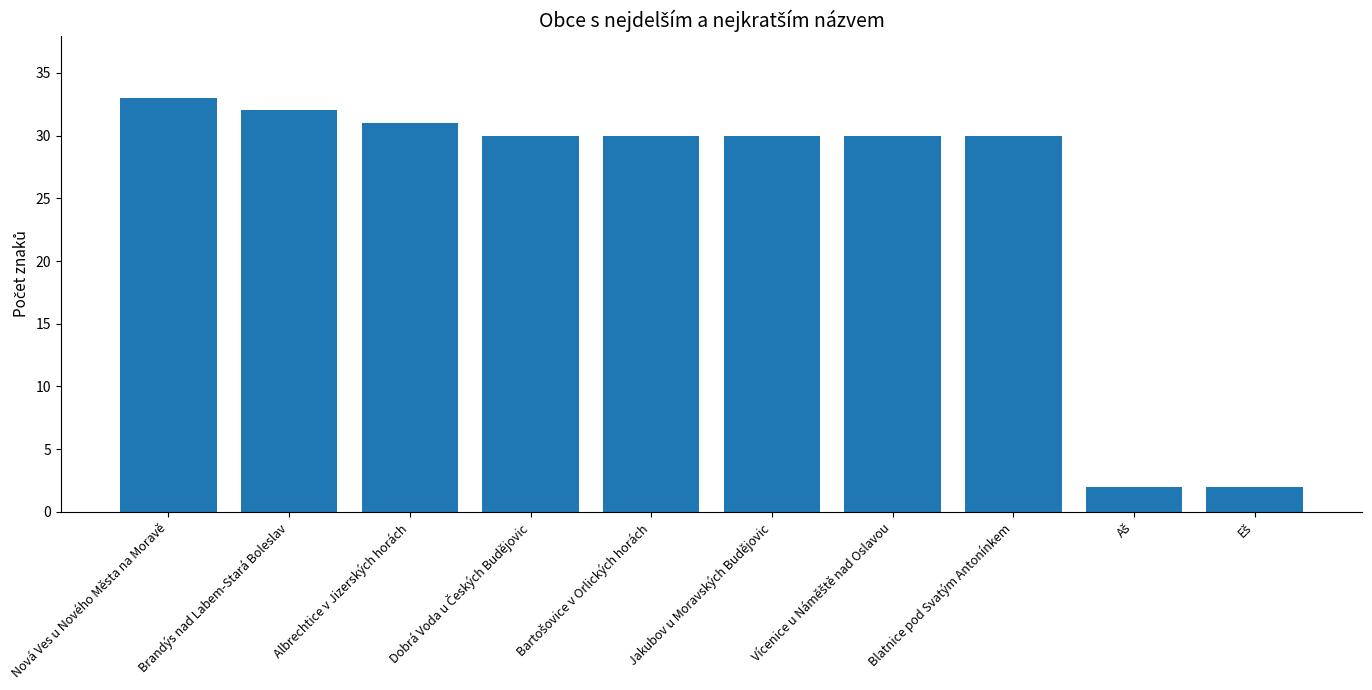

Reading right to left, what are all the values shown in this chart?

2	2	30	30	30	30	30	31	32	33